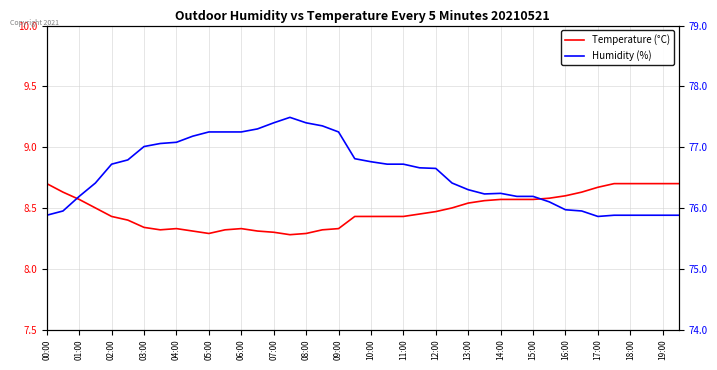

Is it true that Humidity (%) equals 76.7 at 12:00?

True